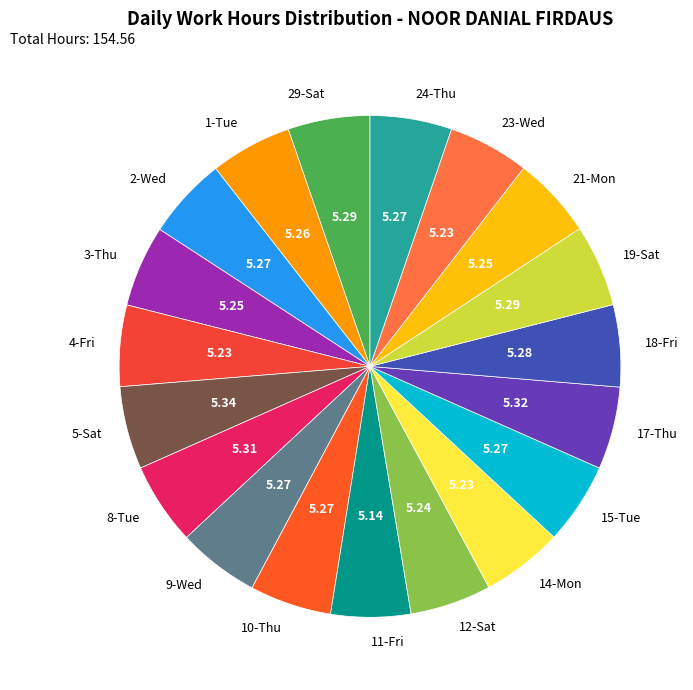

Combined, do 11-Fri and 2-Wed account for over 50%?

No